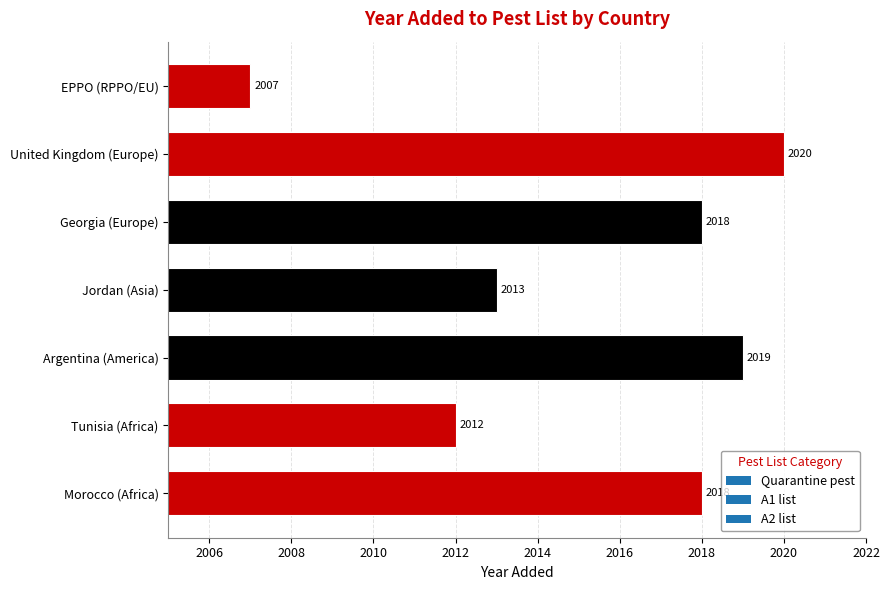

What is the ratio of the value at Jordan (Asia) to the value at Tunisia (Africa)?

1.0